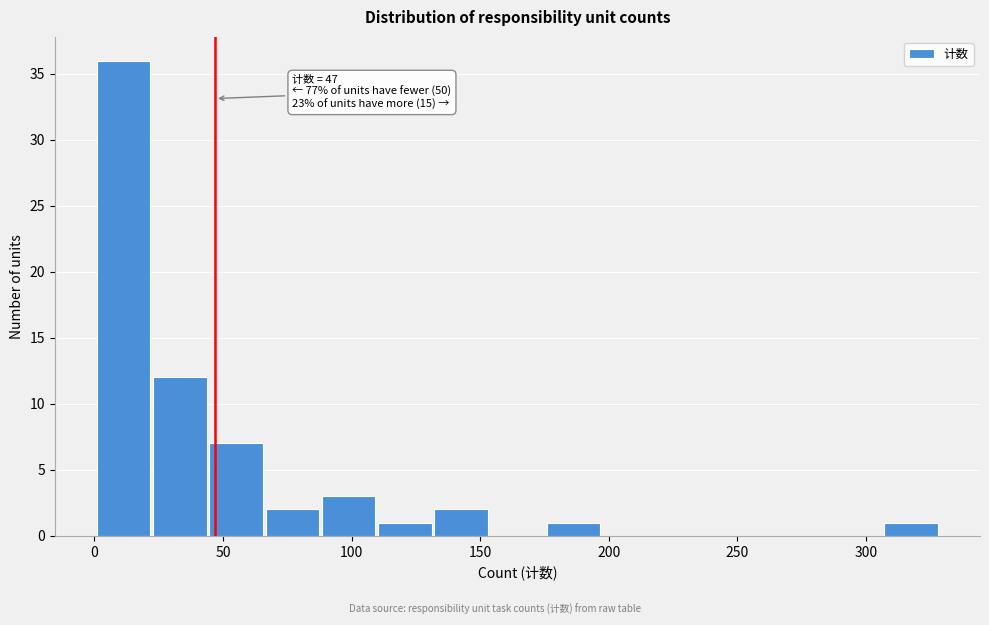

Which range on the x-axis has the tallest bar?

0 to 25